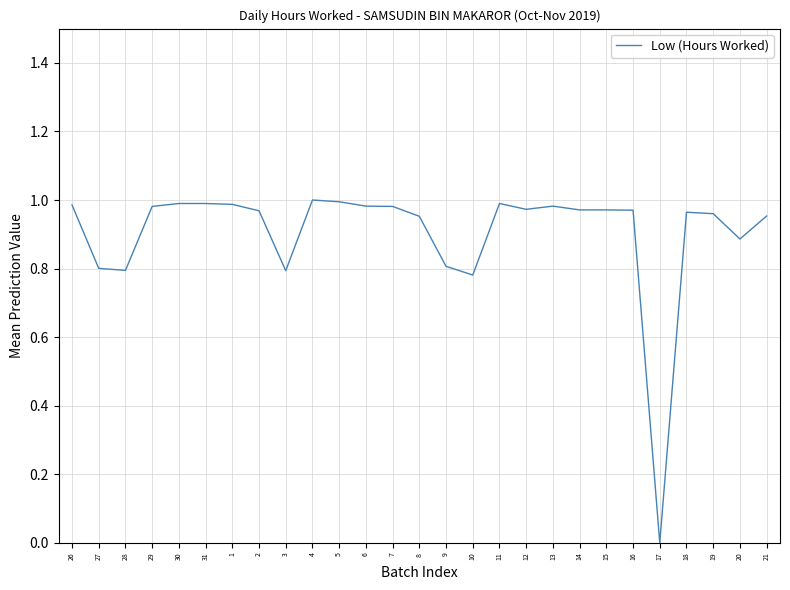

The value at 18 is 1.6. True or false?

False